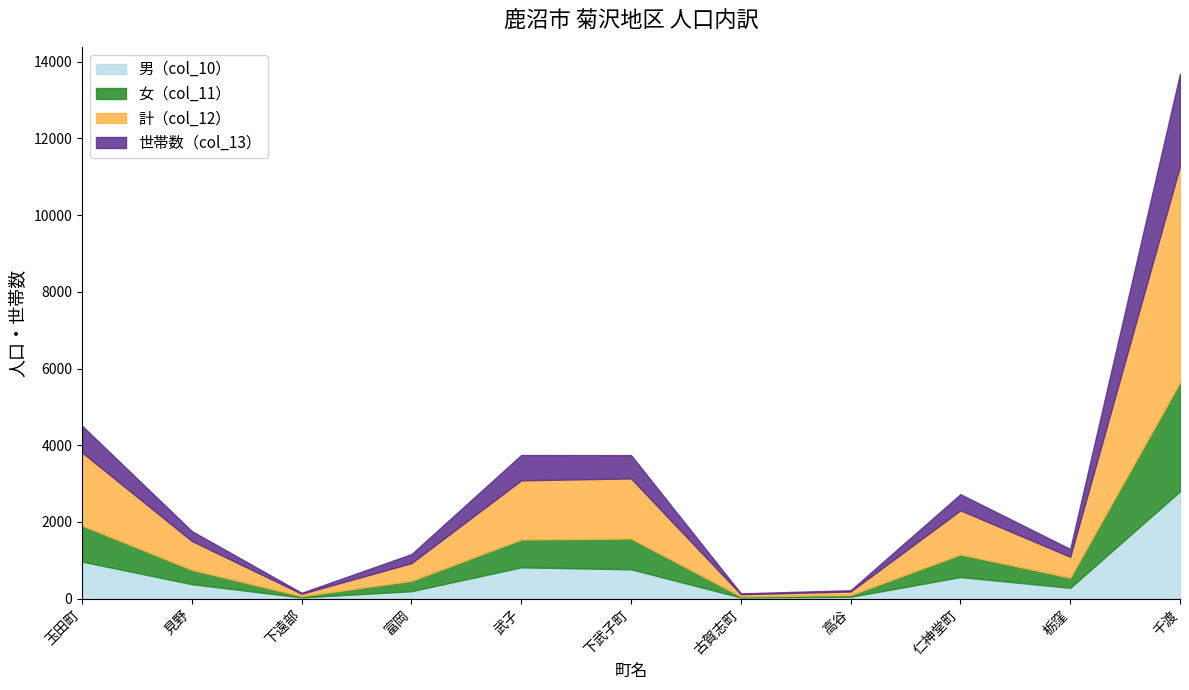

How many data points does each series have?

11